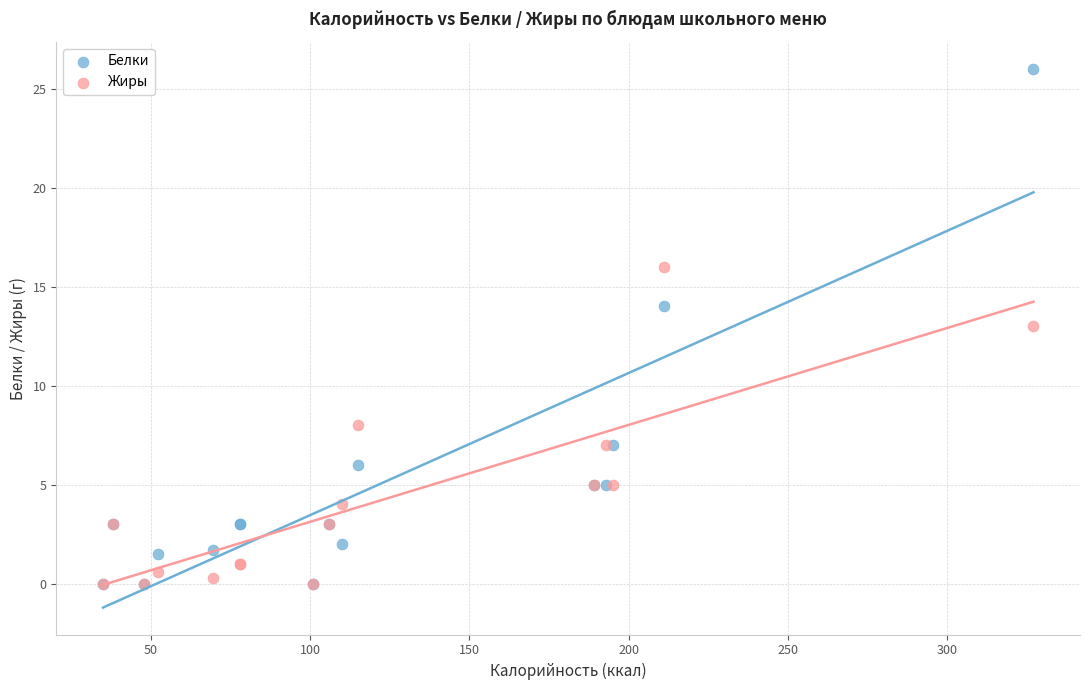

Which series reaches the maximum Y coordinate?

Белки